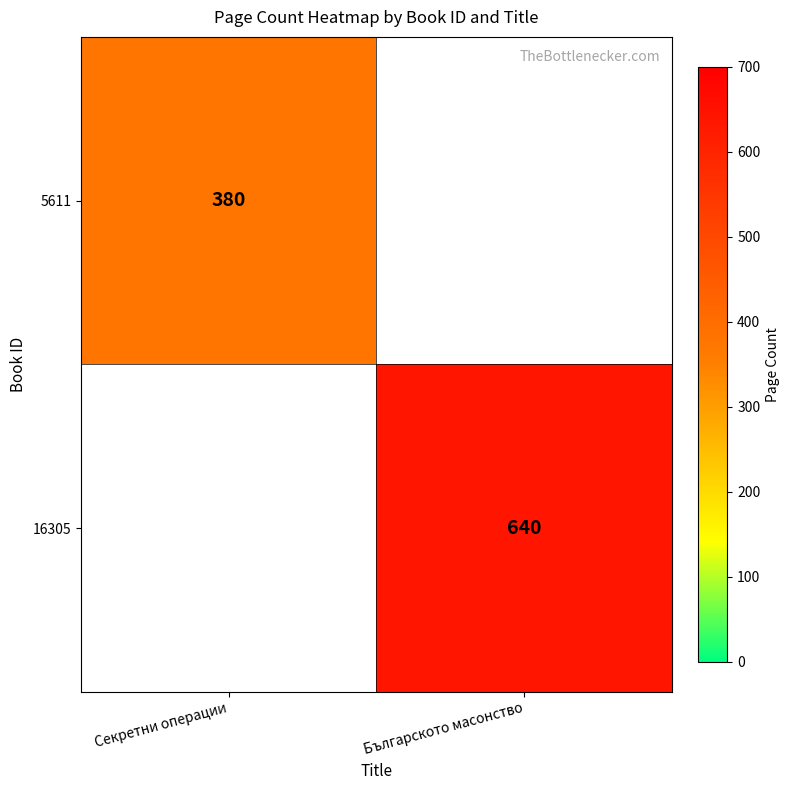

True or false: 5611 has a value of 380 at Секретни операции.

True